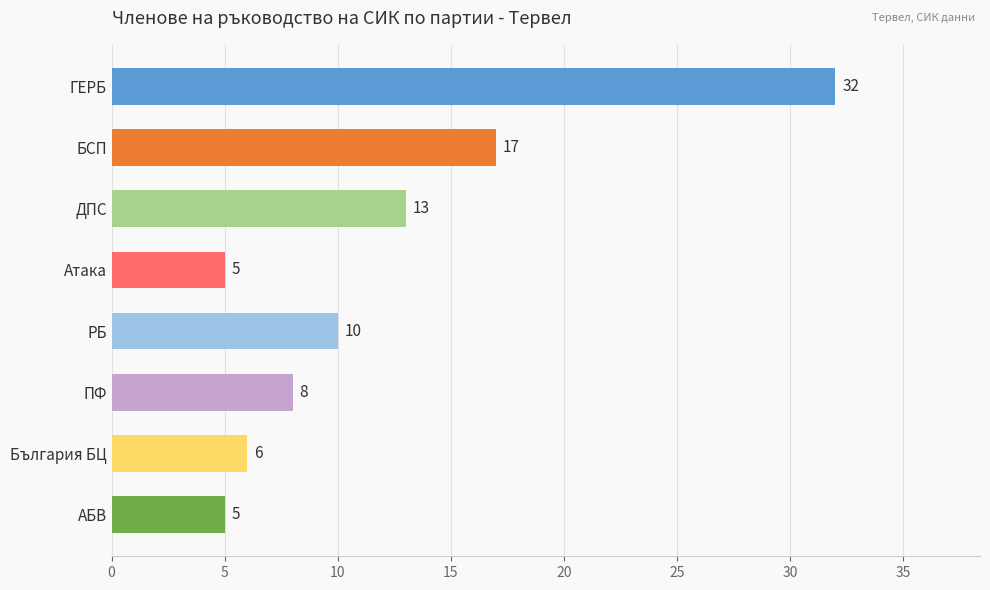

Which category has the highest value across all series?

ГЕРБ